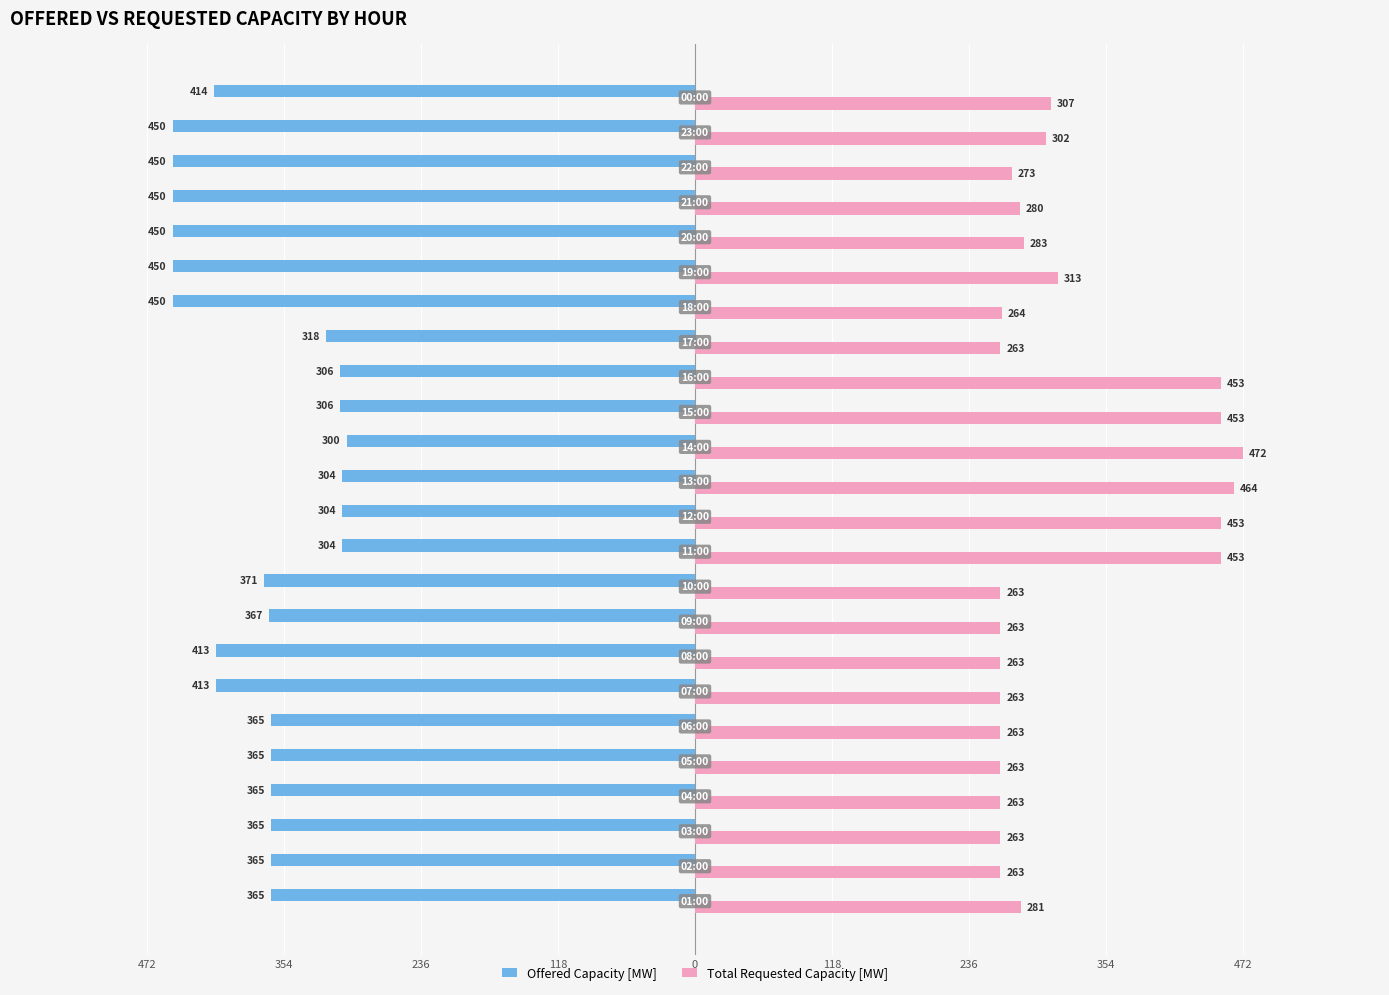

Reading left to right, extract all data points from this chart.

Offered Capacity [MW]: -365	-365	-365	-365	-365	-365	-413	-413	-367	-371	-304	-304	-304	-300	-306	-306	-318	-450	-450	-450	-450	-450	-450	-414
Total Requested Capacity [MW]: 281	263	263	263	263	263	263	263	263	263	453	453	464	472	453	453	263	264	313	283	280	273	302	307